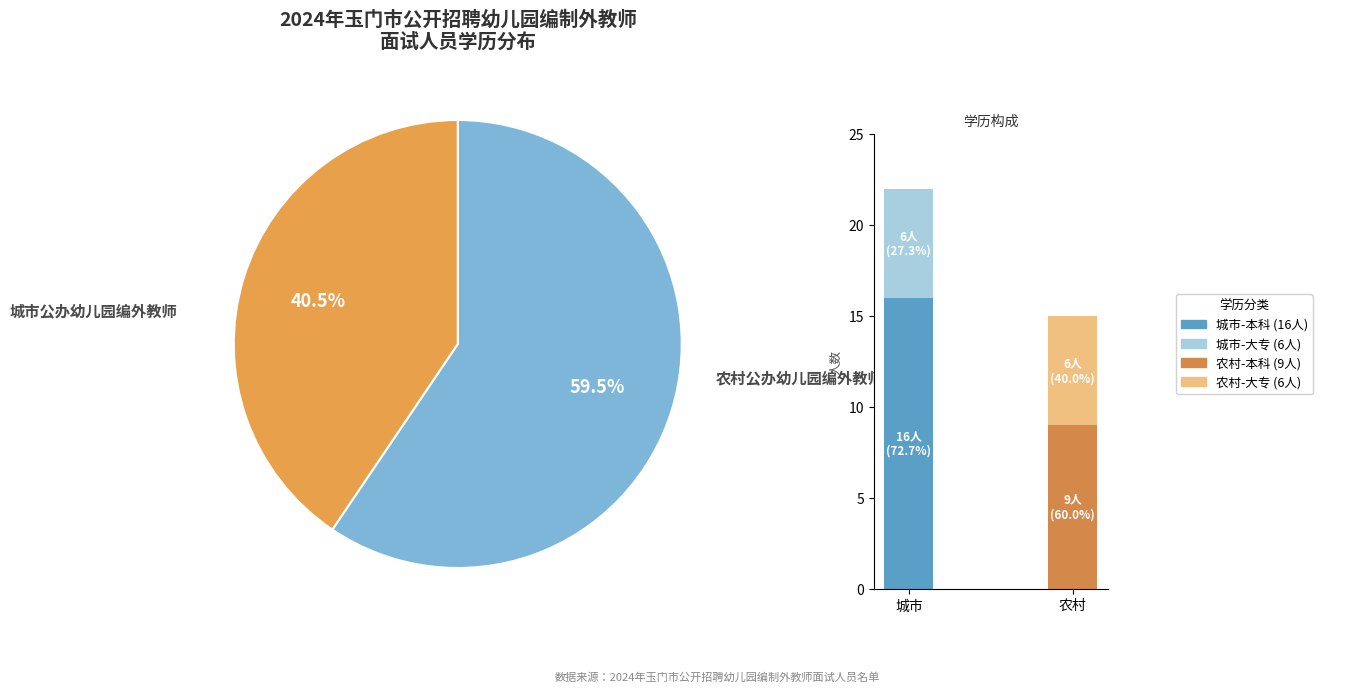

What is the ratio of the value at 农村公办幼儿园编外教师 to the value at 城市公办幼儿园编外教师?

0.7